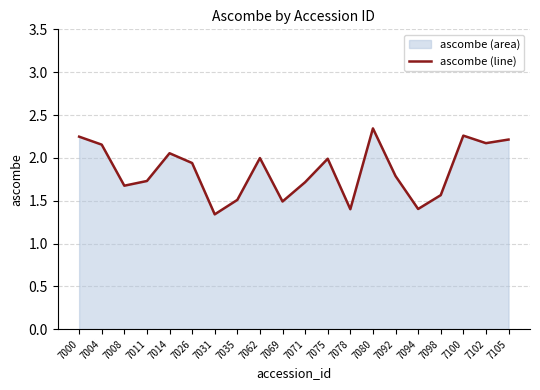

Which category has the lowest value across all series?

7031